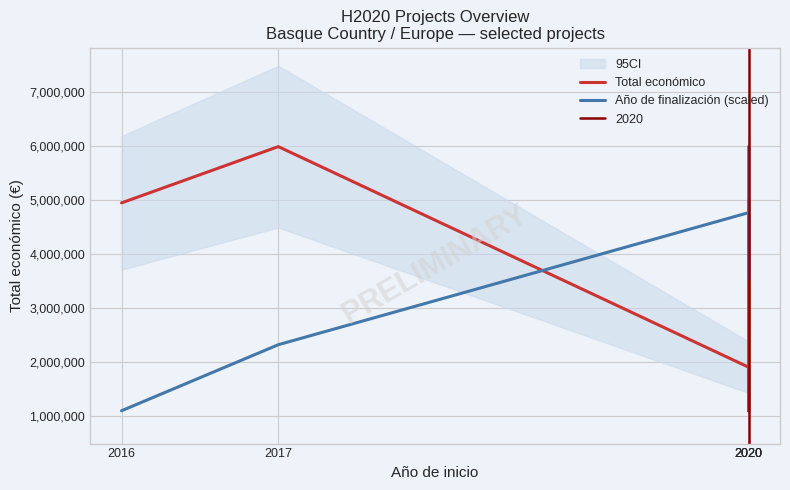

In Total económico, how many points are lower than both neighbors (excluding endpoints)?

1